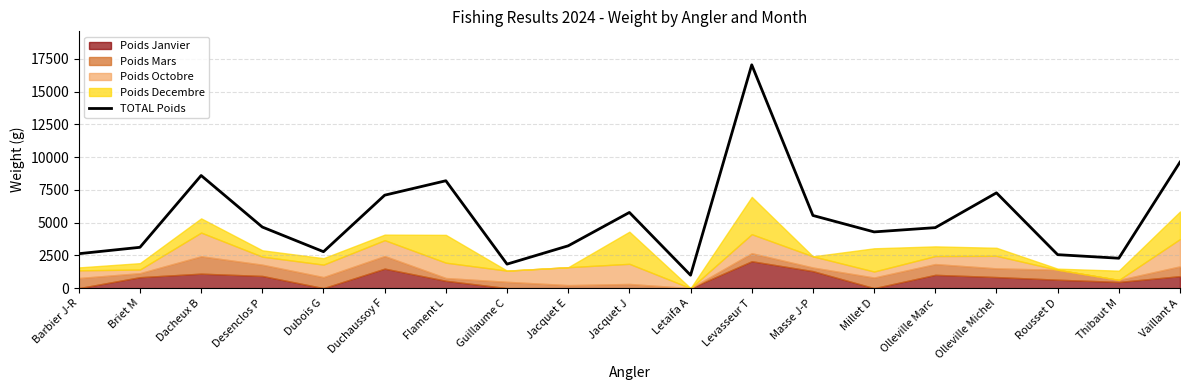

Between Millet D and Vaillant A, which is larger?

Vaillant A